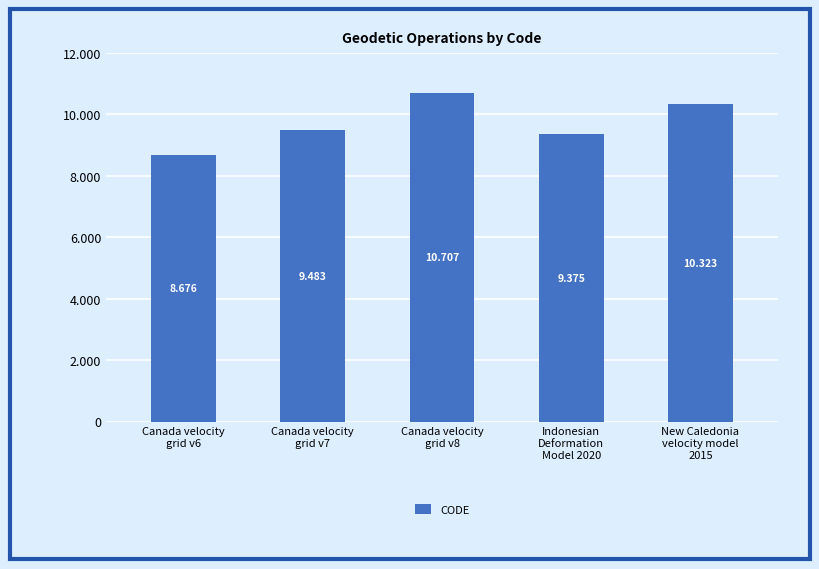

What is the ratio of the value at Canada velocity
grid v8 to the value at New Caledonia
velocity model
2015?

1.0